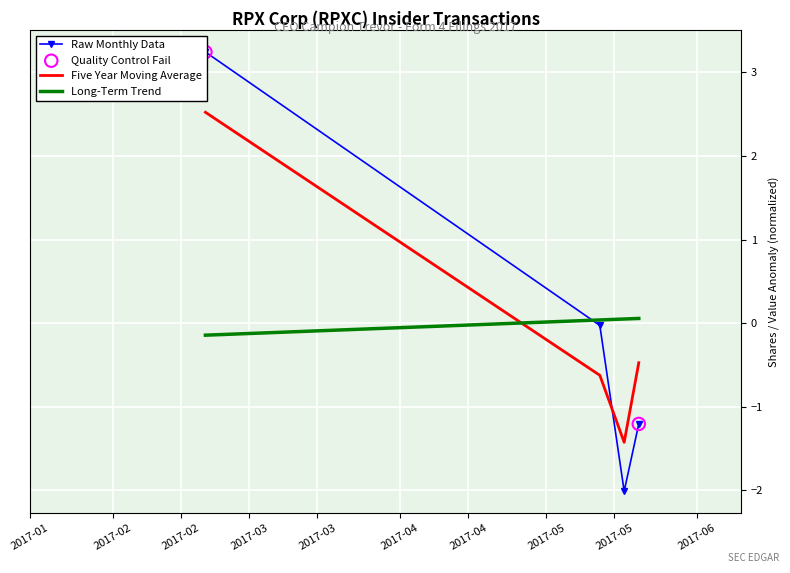

What is the total value across all series at 2017-05-12?

-0.7